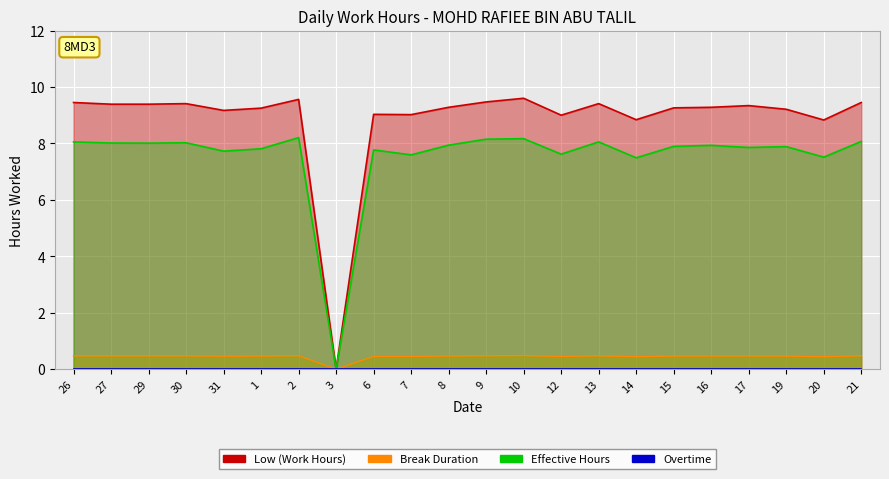

How many interior local peaks (higher than both neighbors) does the data have?

6